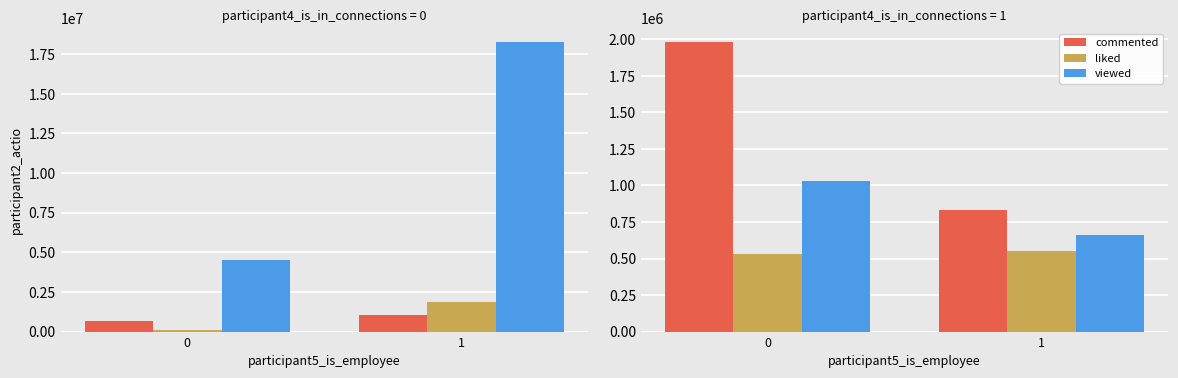

True or false: liked has a value of 552623.8 at 1.

True